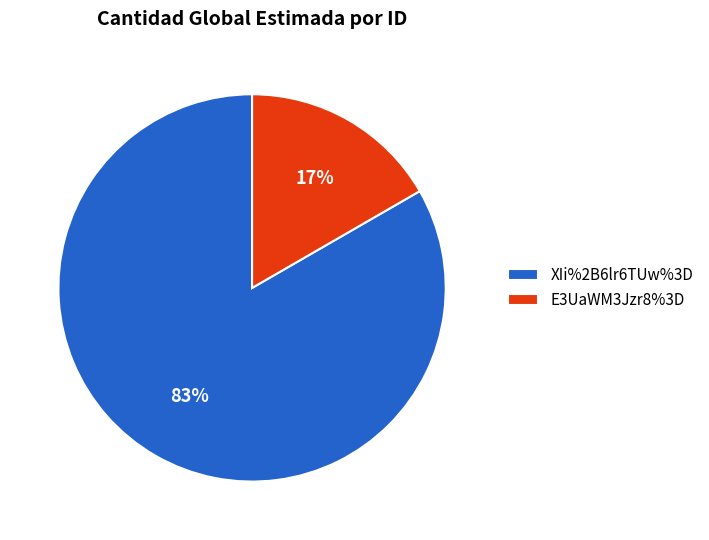

To the nearest percent, what portion does XIi%2B6lr6TUw%3D represent?

83%